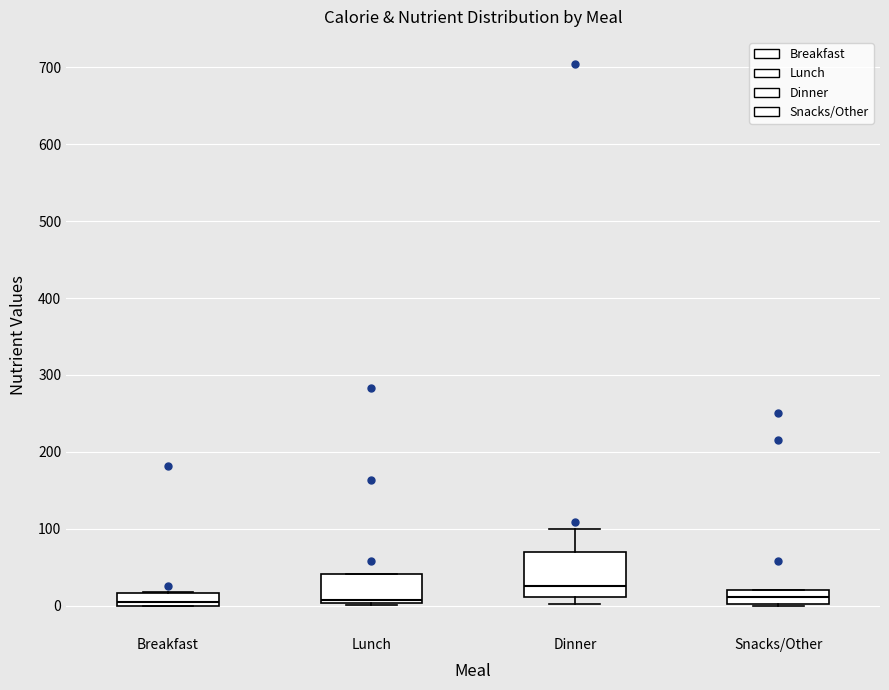

Which box's median line is the highest?

Dinner